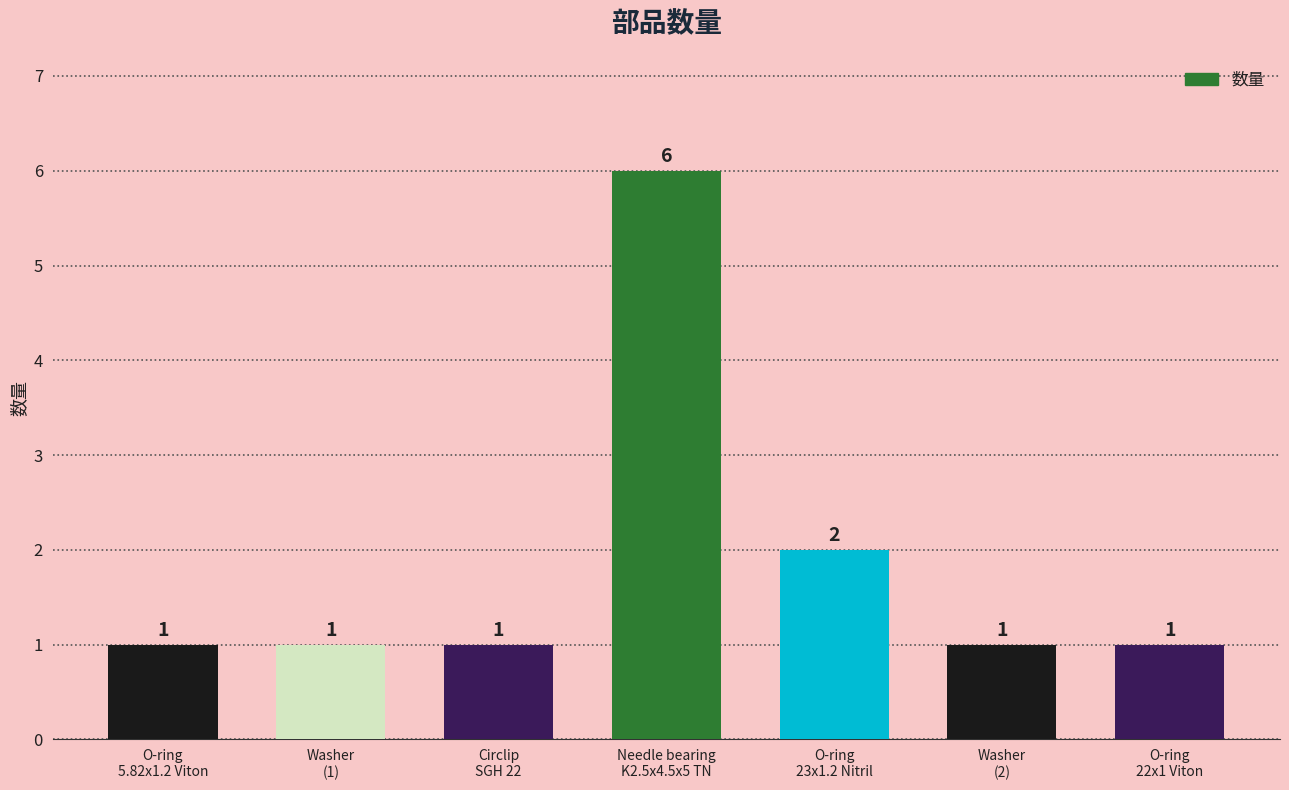

What position from the left is O-ring
5.82x1.2 Viton?

1